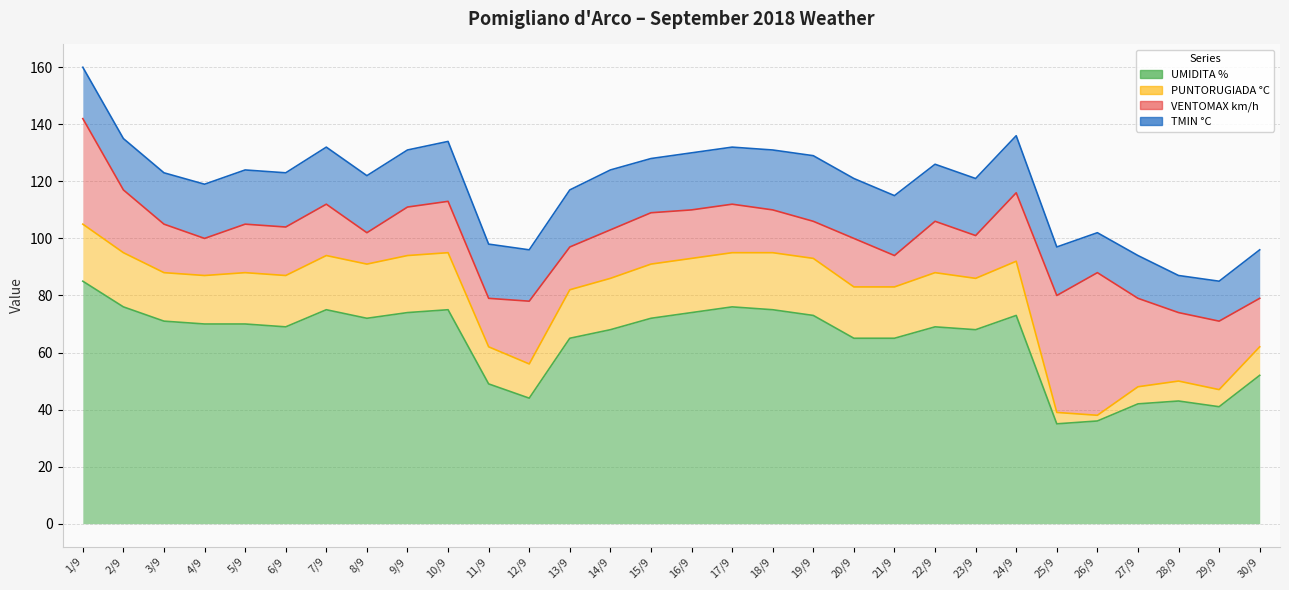

What is the label of the 7th point from the left?

7/9